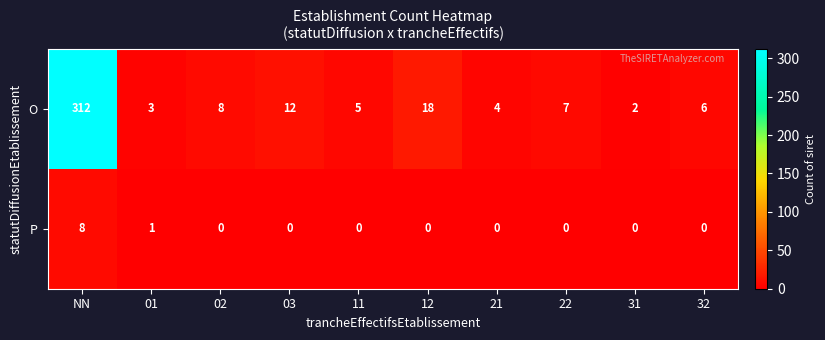

Reading right to left, transcribe all the data shown in this chart.

O: 6	2	7	4	18	5	12	8	3	312
P: 0	0	0	0	0	0	0	0	1	8